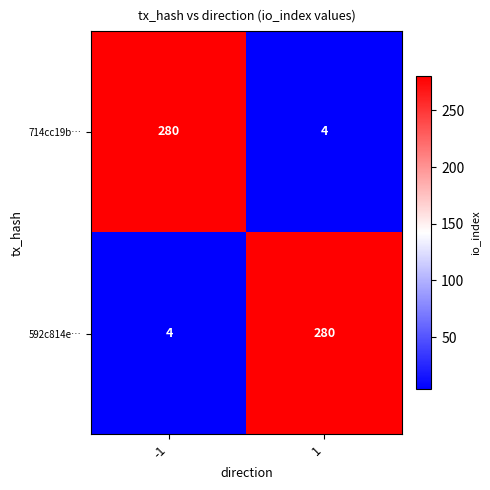

What is the difference between the maximum and minimum values in the 592c814e… series?

276